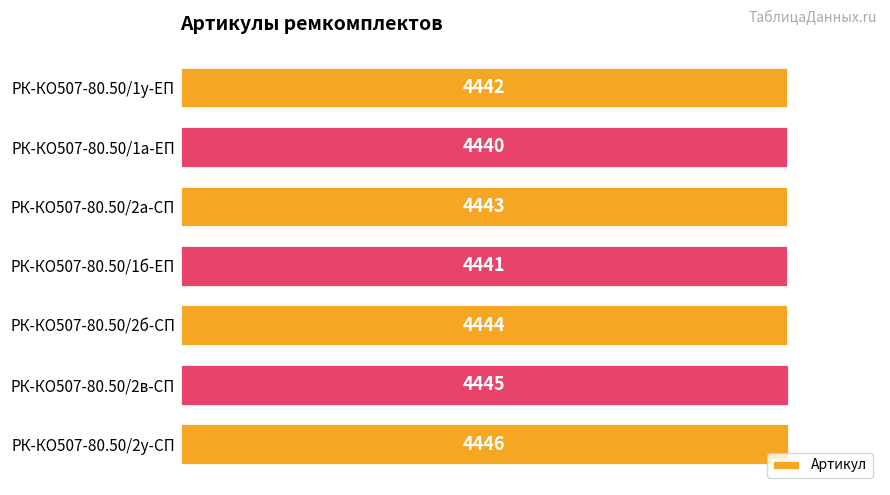

Does the chart contain any negative values?

No